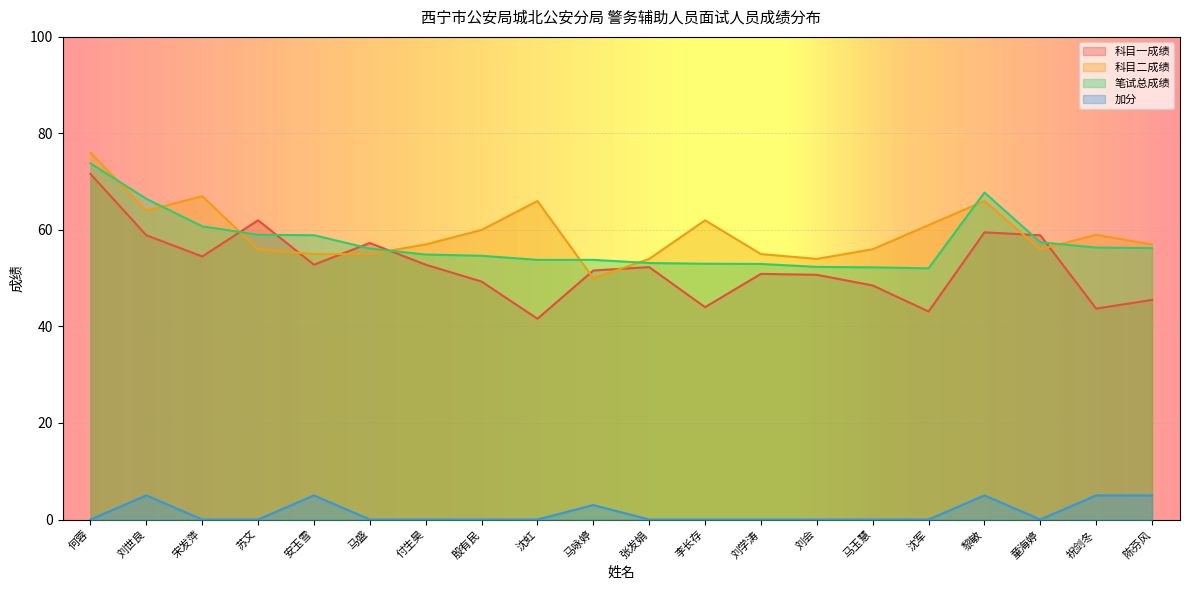

True or false: 科目二成绩 has a value of 97.1 at 刘学涛.

False